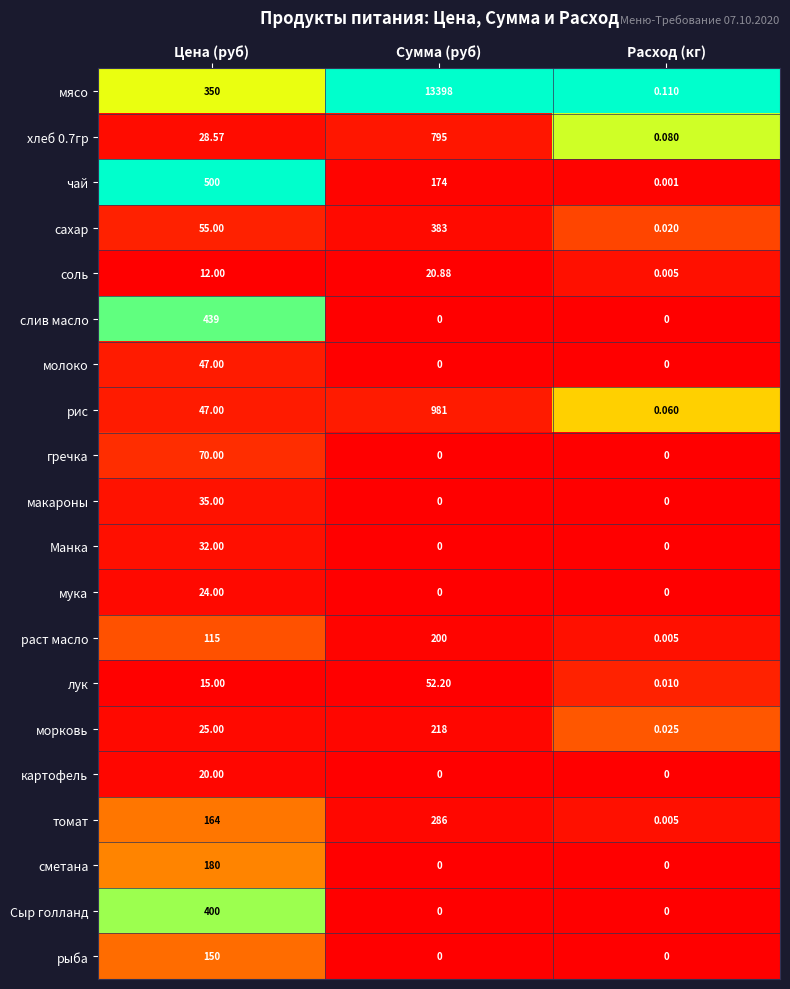

Rank the categories by лук value from lowest to highest.

Расход (кг), Цена (руб), Сумма (руб)